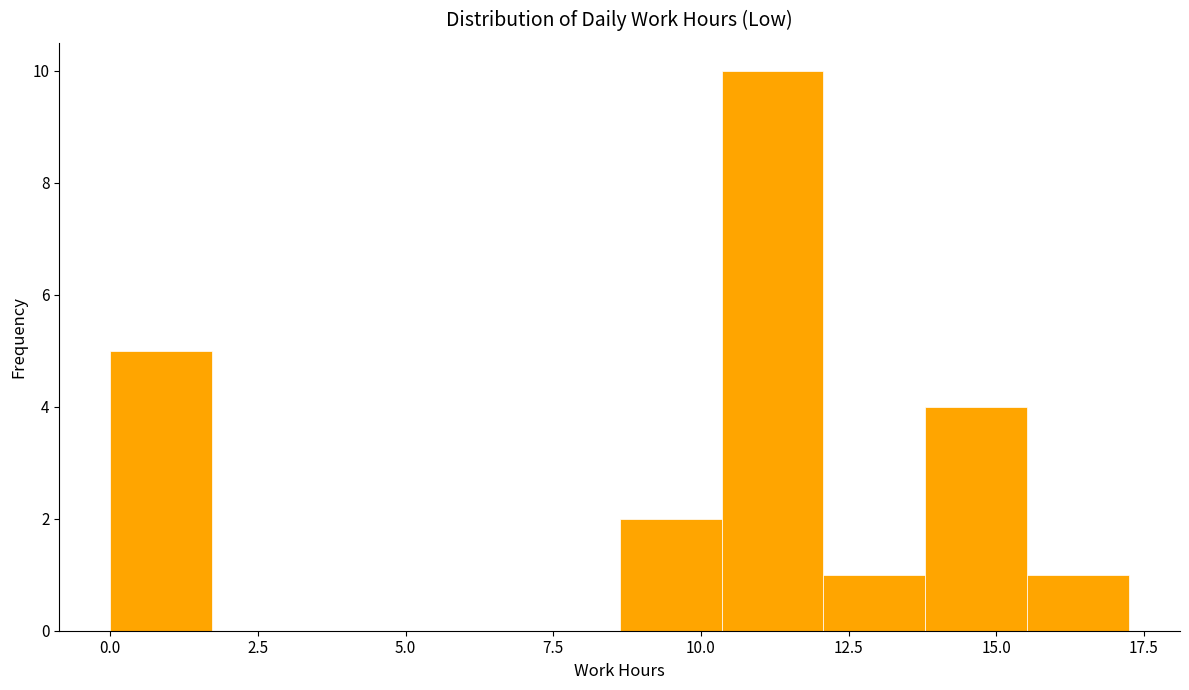

Read against the x-axis, roughly where is the centre of the tallest bar?

11.0